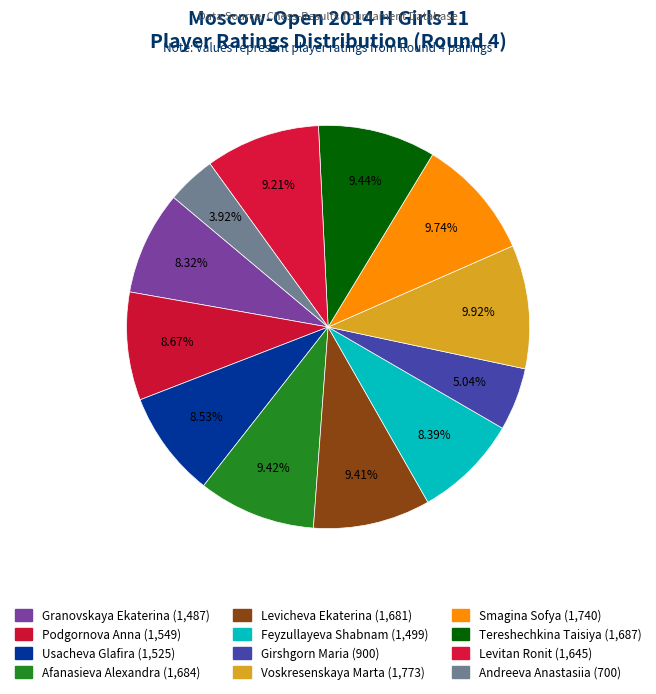

To the nearest percent, what is the combined percentage of Girshgorn Maria and Voskresenskaya Marta?

15%